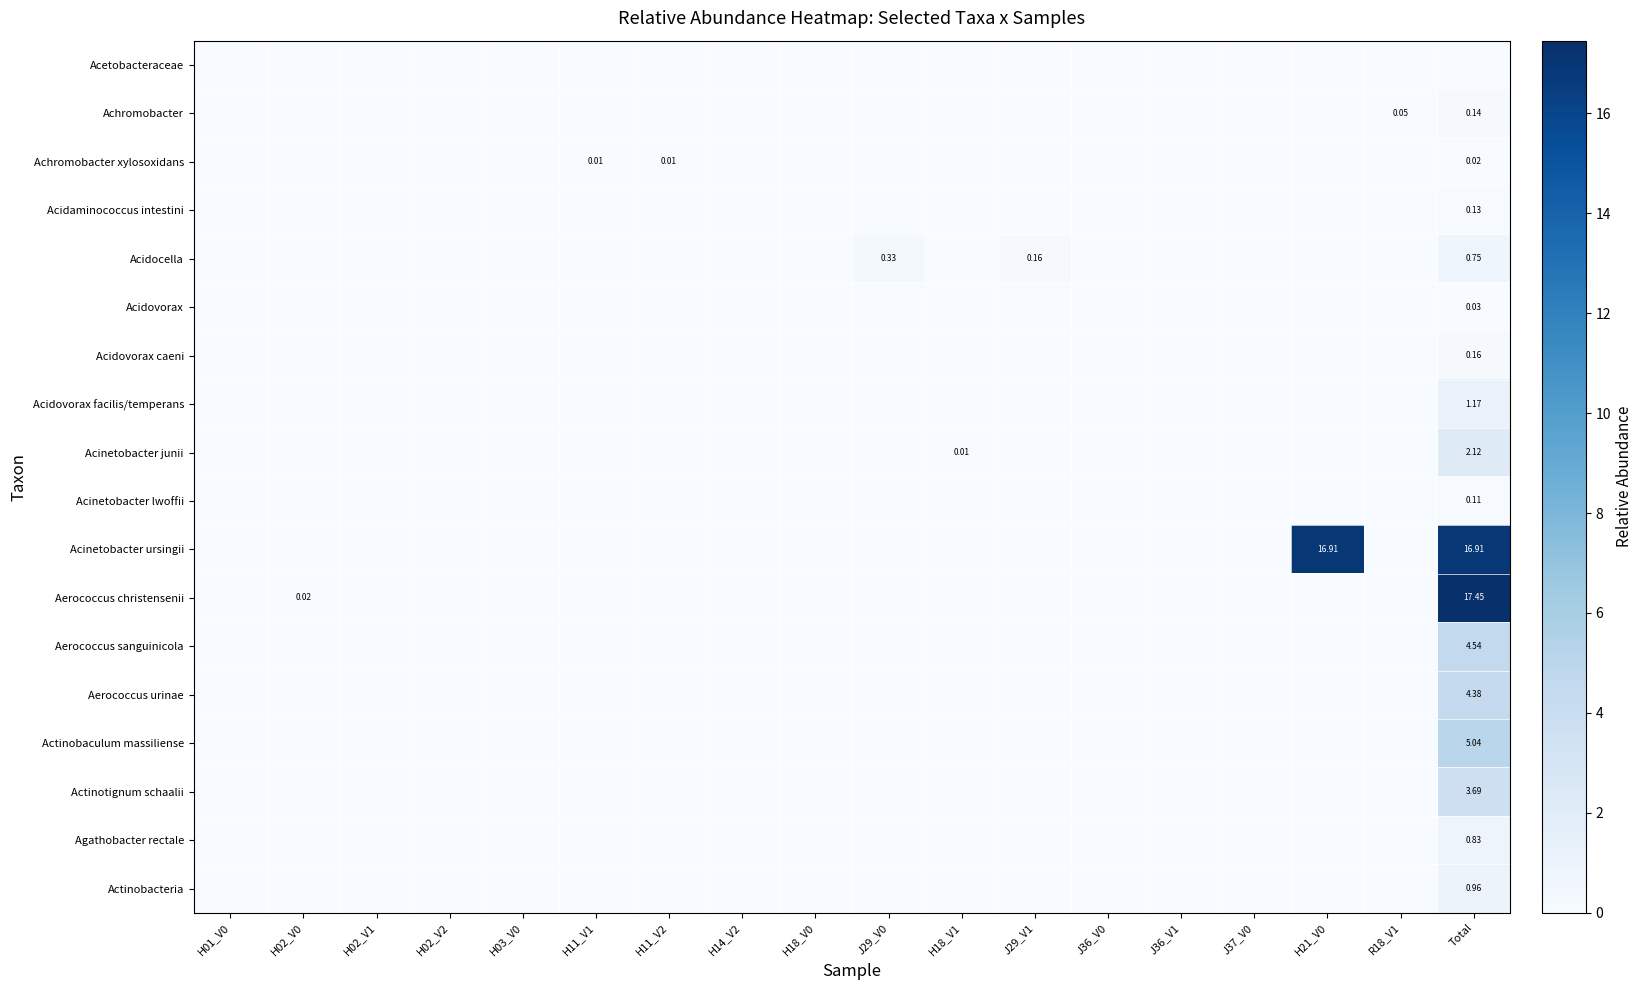

How many data points in Acidovorax are above 0?

1